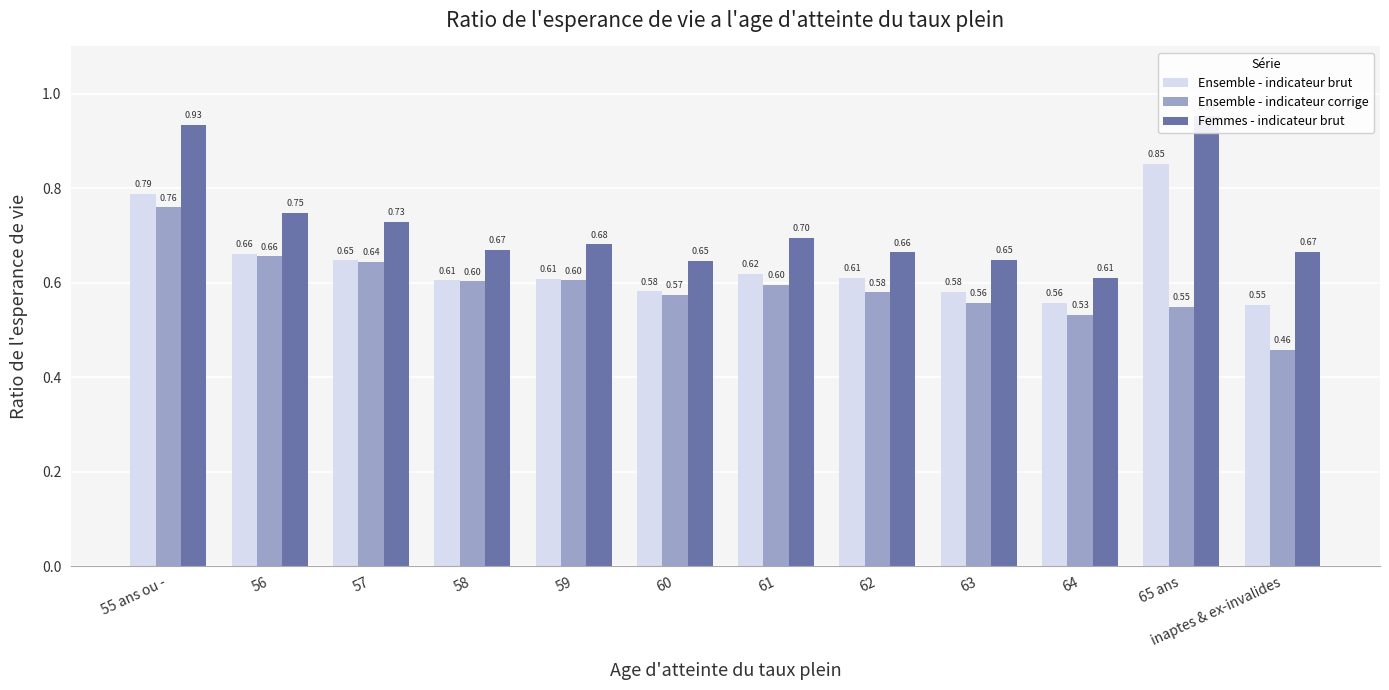

Which series changed the most between 59 and 62?

Ensemble - indicateur corrige